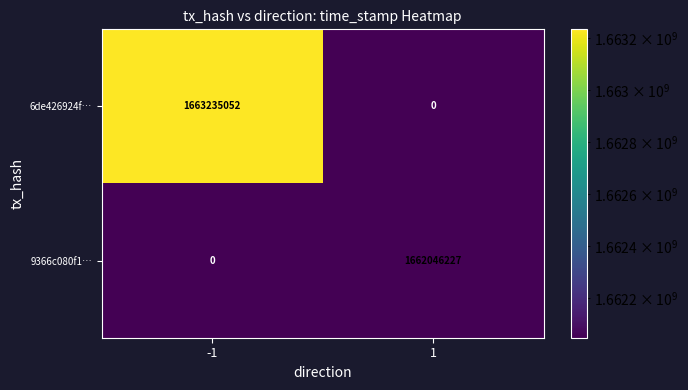

What is the difference between the highest and lowest values at 1?

1662046227